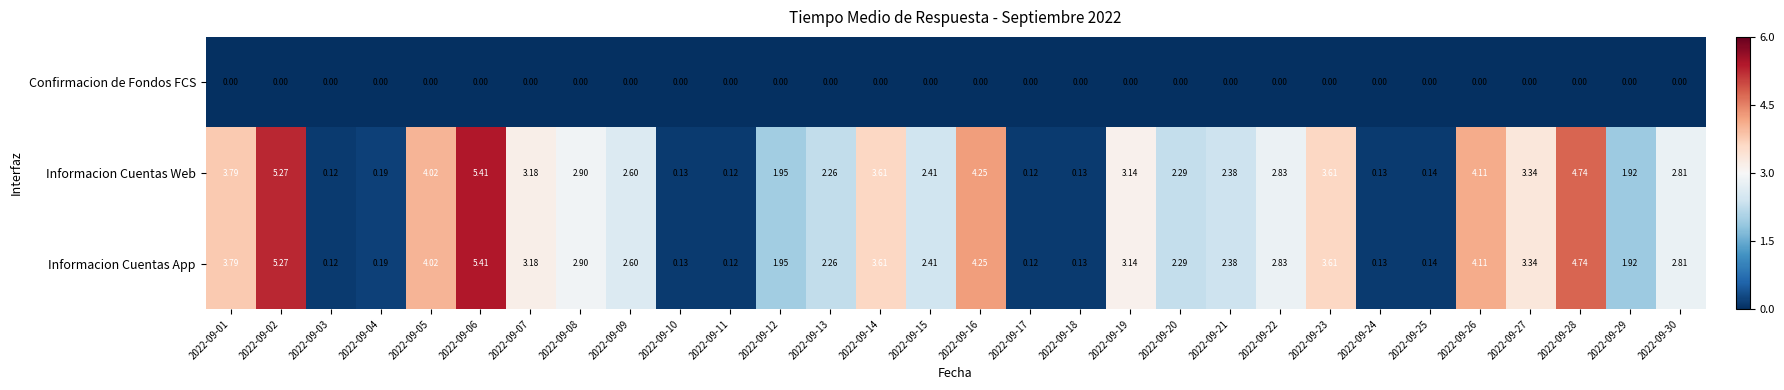

Is the value of Informacion Cuentas App at 2022-09-10 greater than the value of Confirmacion de Fondos FCS at 2022-09-07?

Yes